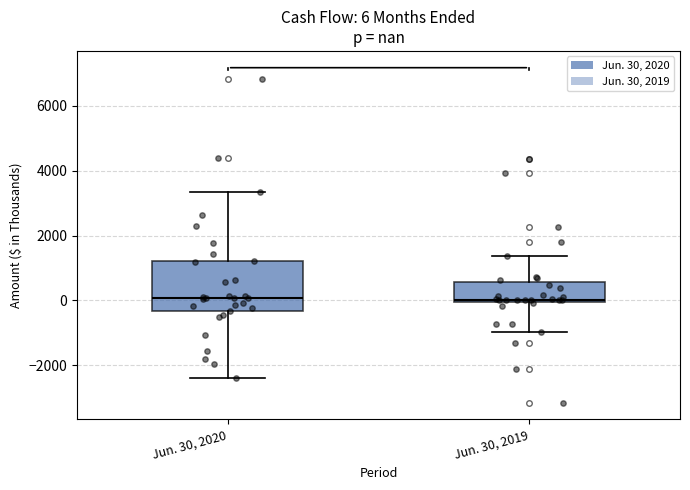

Which box is the tallest, from its lower edge to its upper edge?

Jun. 30, 2020